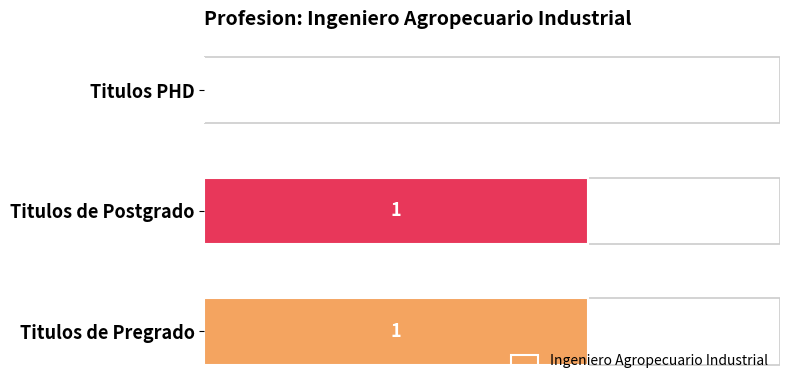

The chart shows a value of 1 at Titulos de Postgrado. True or false?

True